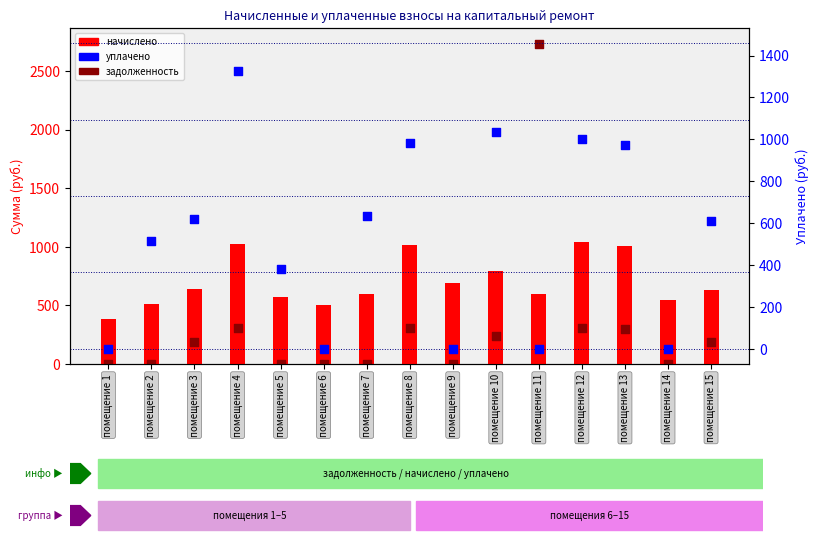

What are all the series names shown in the legend?

начислено, задолженность, уплачено